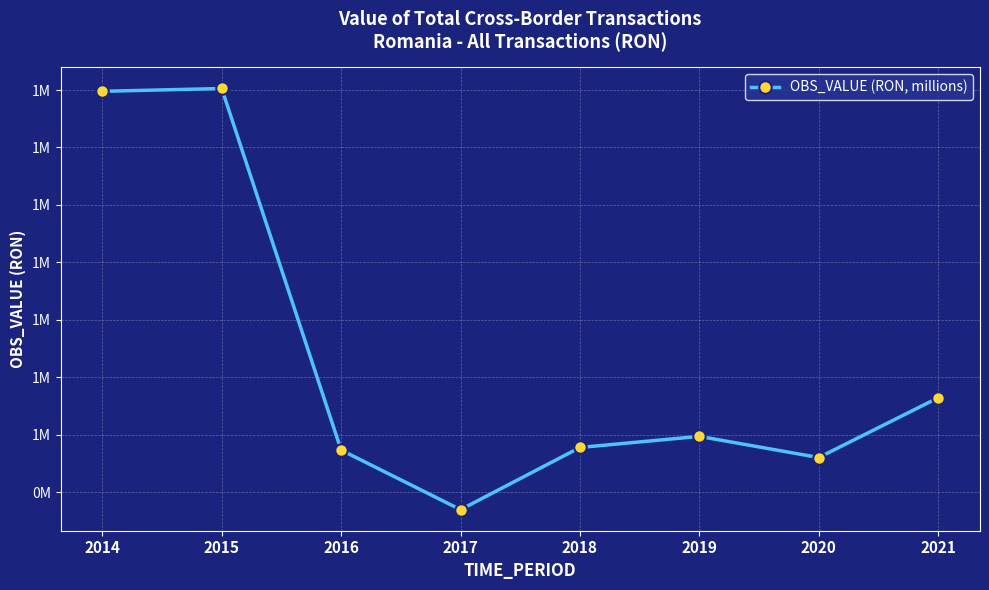

True or false: the data shows 573031.5 at 2016.

True